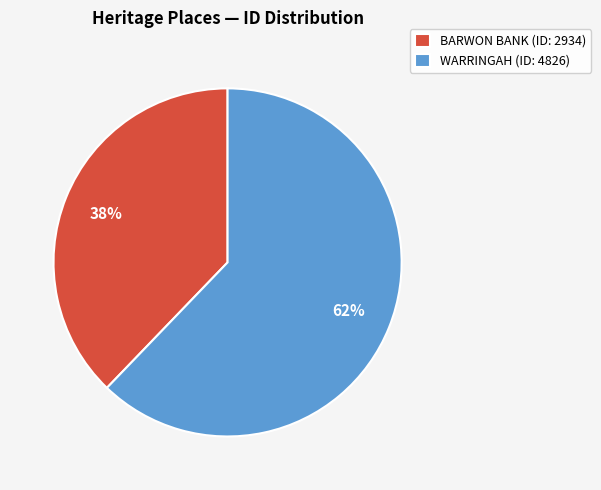

Which category has the biggest portion of the pie?

WARRINGAH